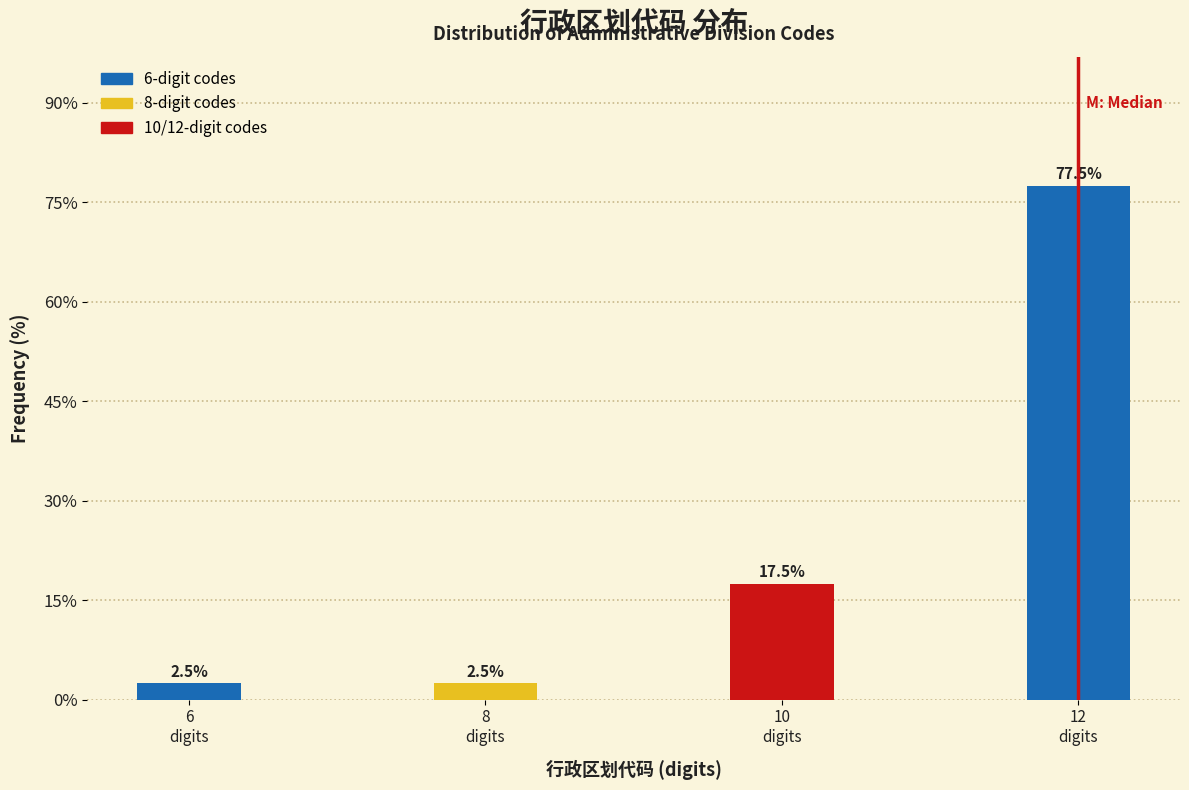

Reading left to right, list all the values displayed in this chart.

2.5	2.5	17.5	77.5